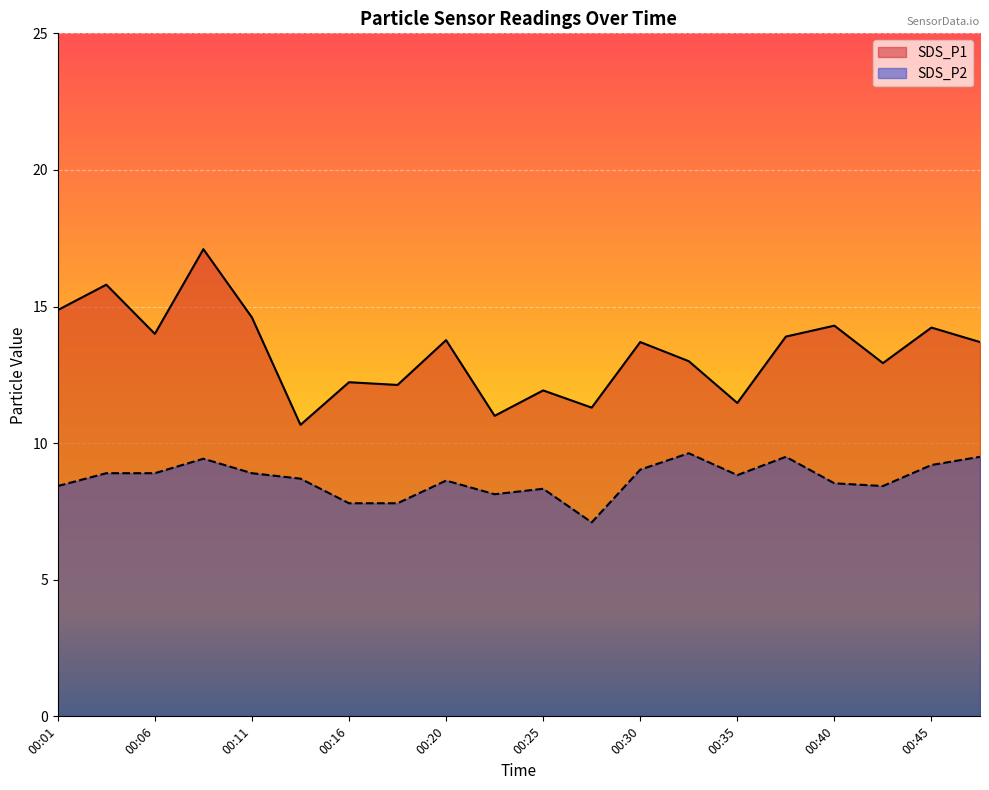

Which category has the highest value across all series?

00:08